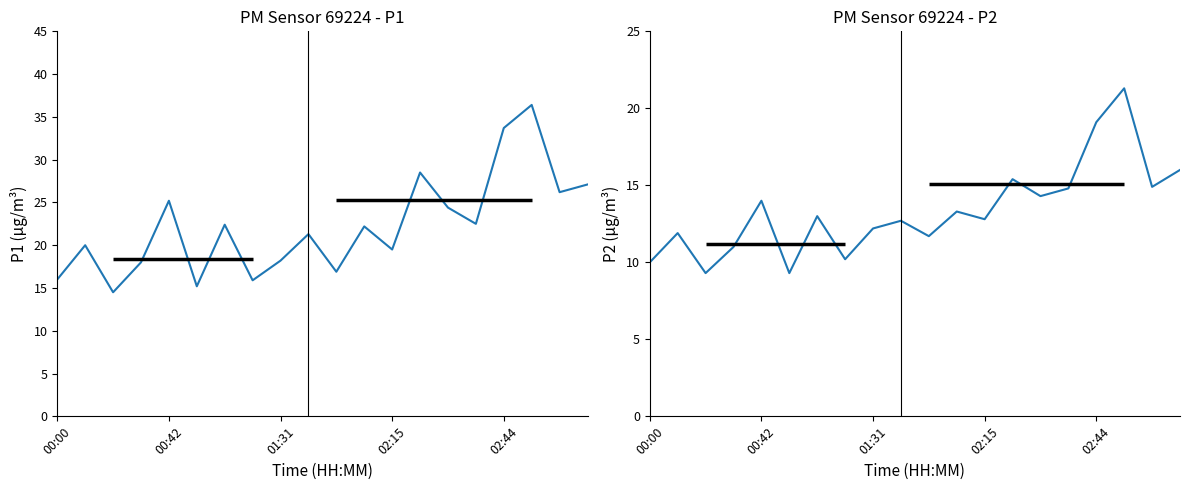

True or false: P2 has a value of 12.8 at 02:15.

True